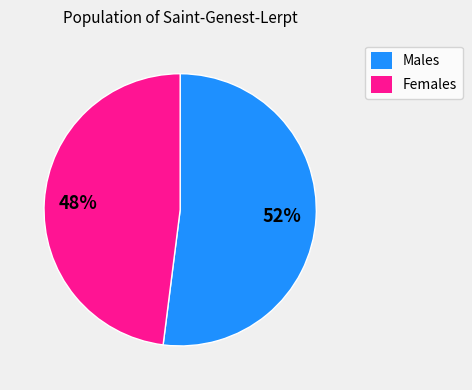

What percentage is the Females slice, to the nearest percent?

48%